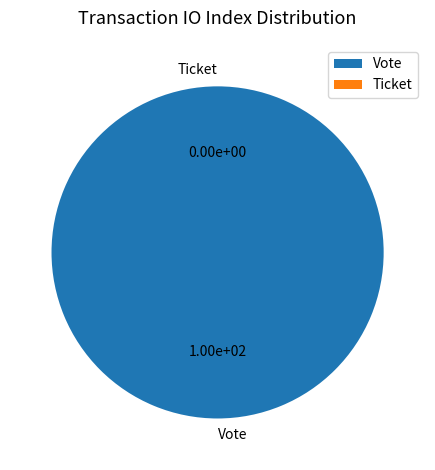

The Vote slice represents 100% of the pie. True or false?

True